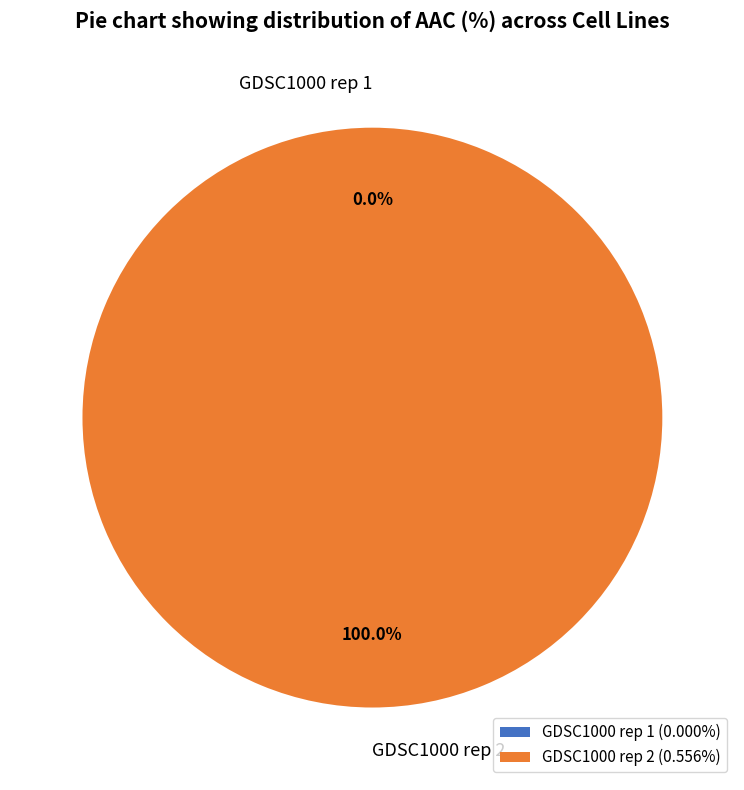

Does GDSC1000 rep 2 represent more than half of the total?

Yes